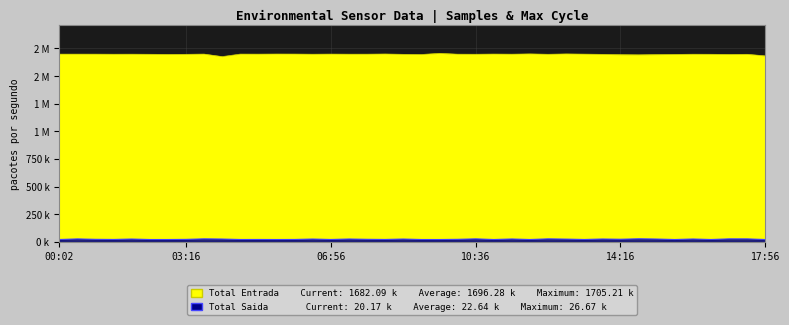

At how many categories does at least one series exceed 263?

40